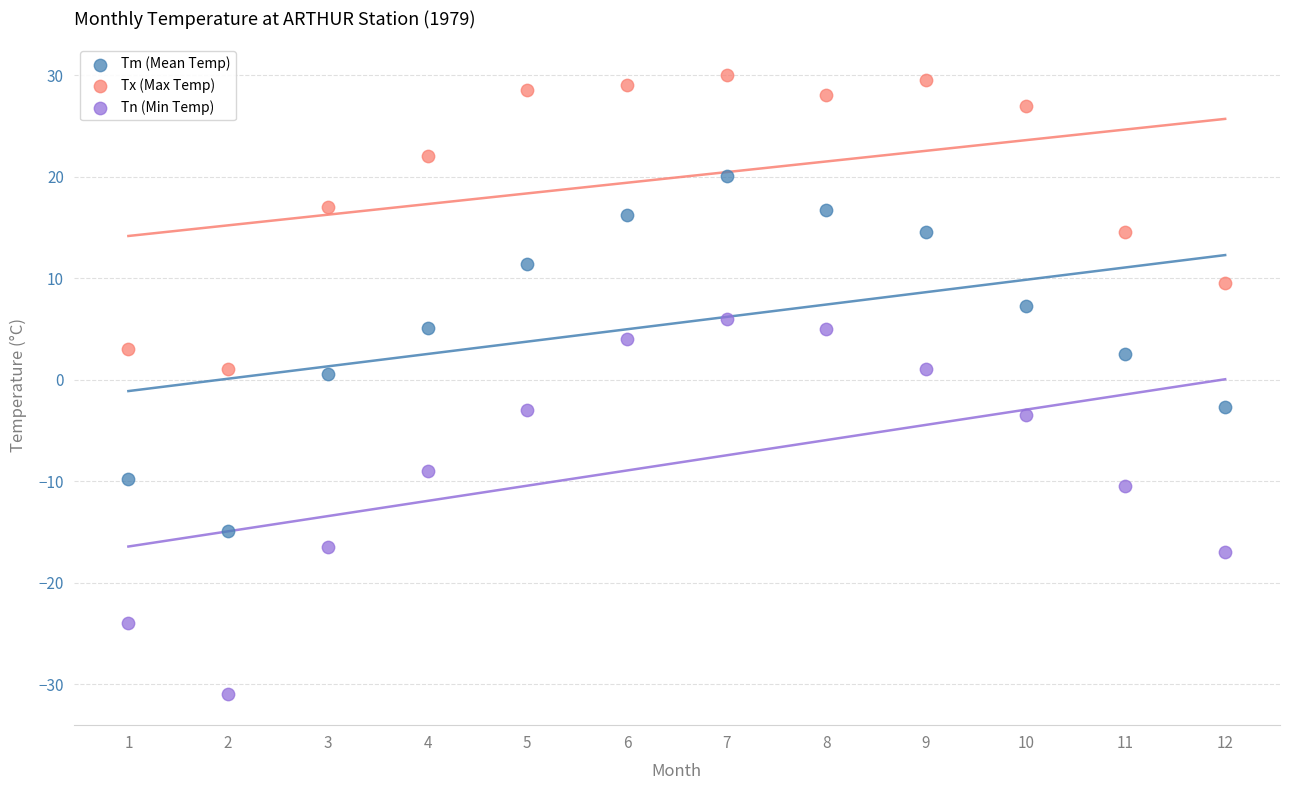

Which series reaches the maximum Y coordinate?

Tx (Max Temp)